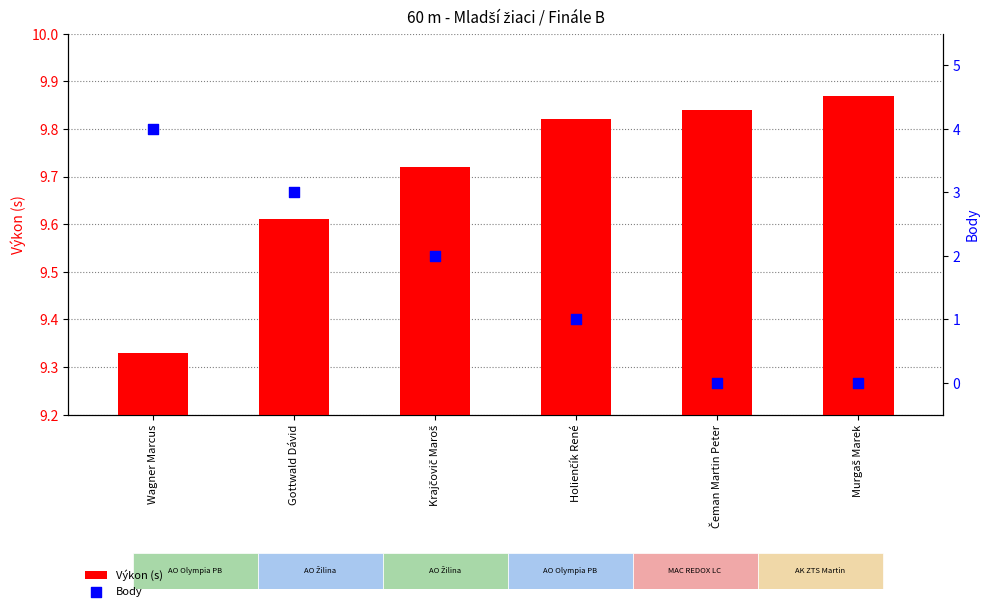

Which series contains the lowest Y value?

Body